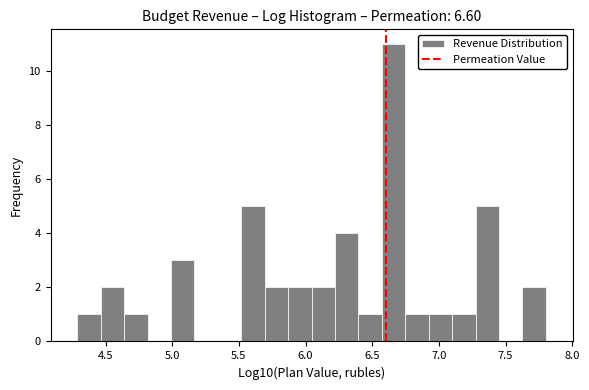

Read against the x-axis, roughly where is the centre of the tallest bar?

6.65